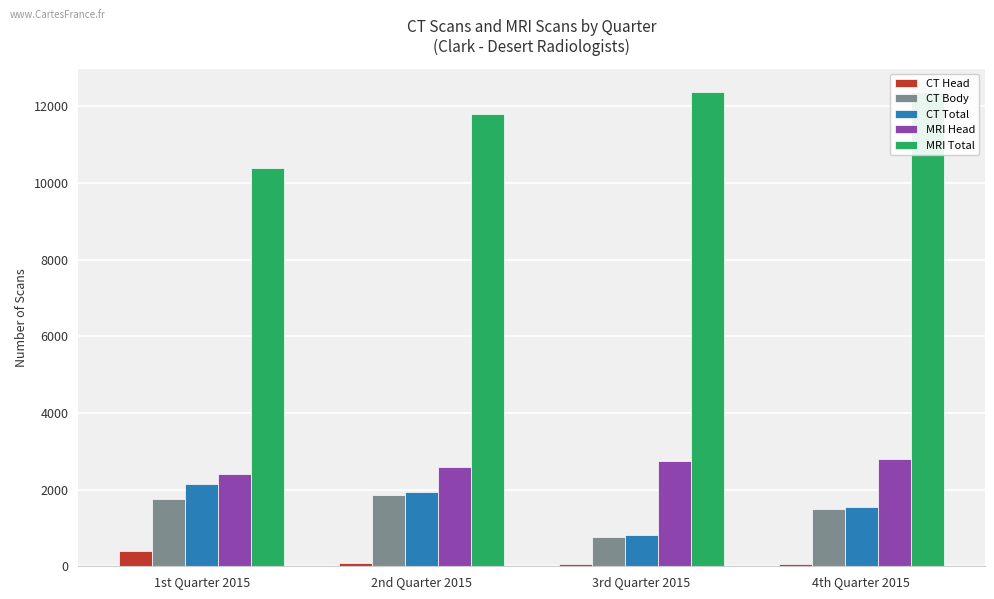

Which series changed the most between 1st Quarter 2015 and 3rd Quarter 2015?

MRI Total